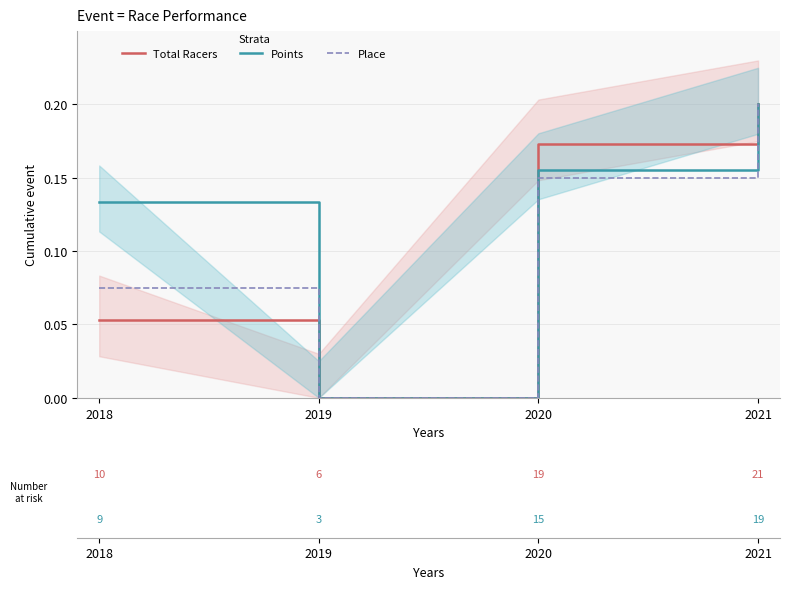

What is the approximate value of Total Racers at 2018?

0.1